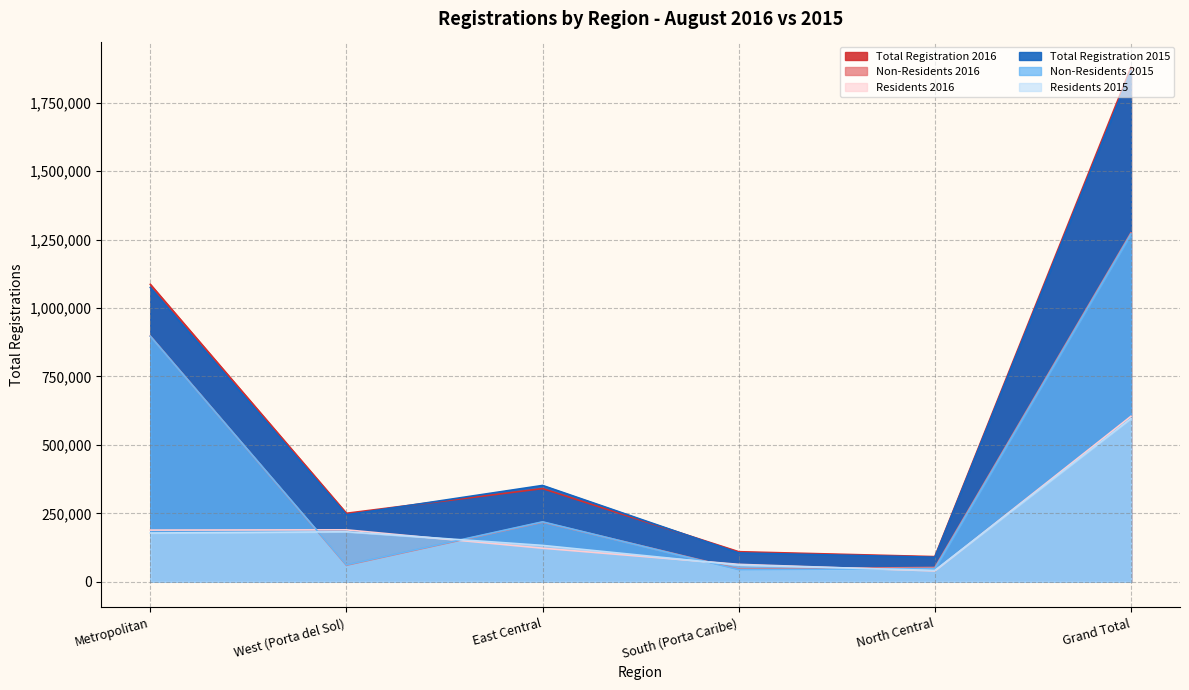

Reading left to right, list all the values displayed in this chart.

Total Registration 2016: 1086513	250227	340464	109872	91885	1878961
Non-Residents 2016: 897676	60508	217811	46230	52185	1274410
Residents 2016: 188837	189719	122653	63642	39700	604551
Total Registration 2015: 1075046	244647	351887	105408	89706	1866694
Non-Residents 2015: 896904	61922	219034	44285	48255	1270400
Residents 2015: 178142	182725	132853	61123	41451	596294